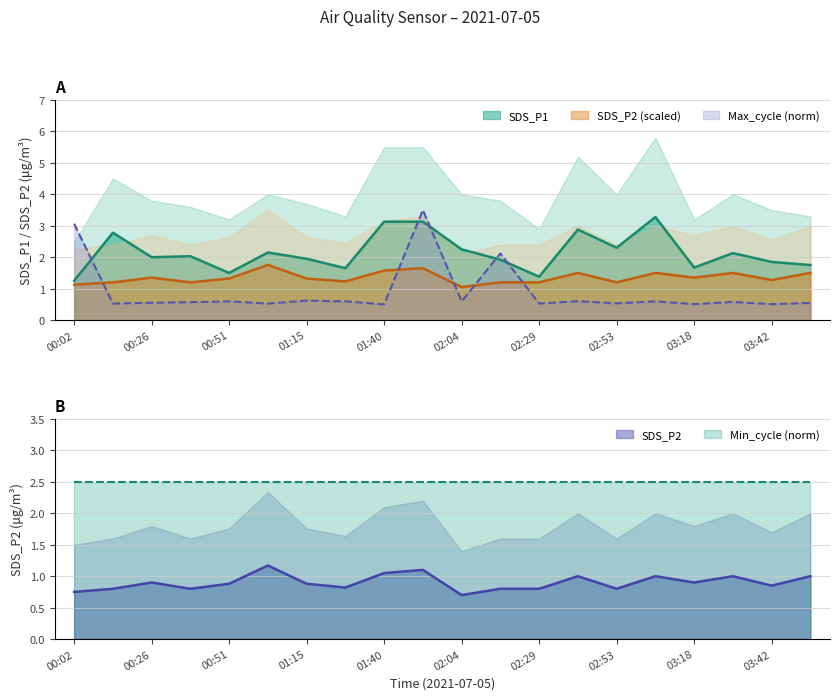

Which series has the largest total across all categories?

SDS_P1